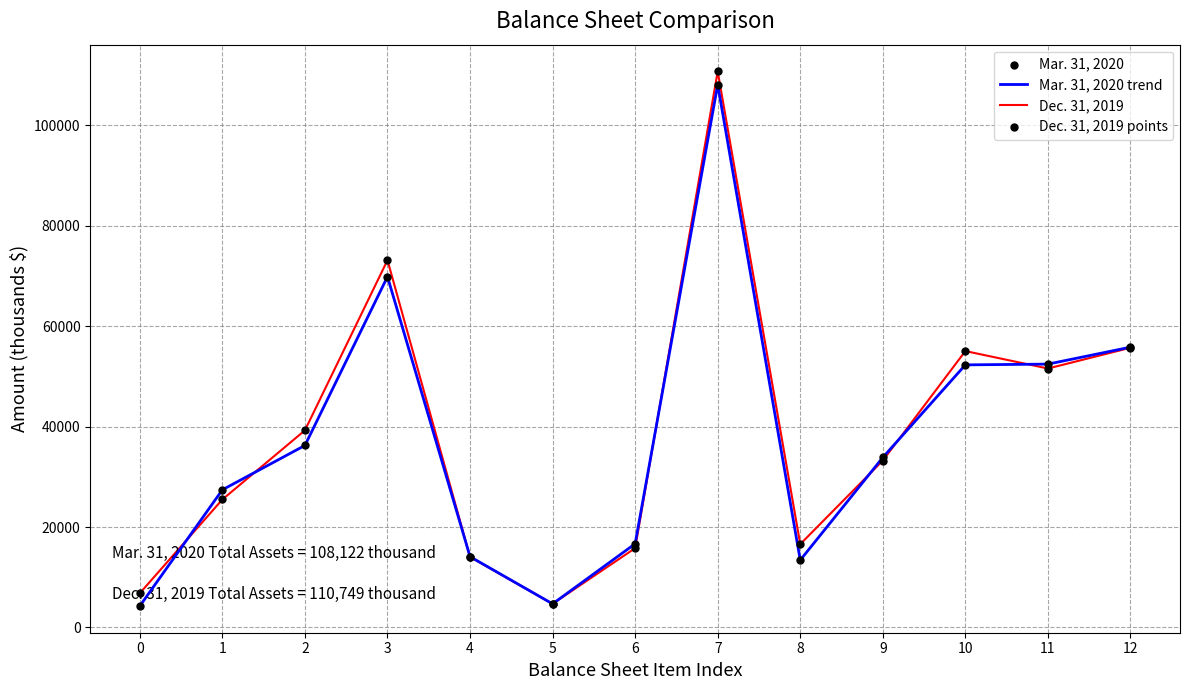

Between 4 and 5, which series saw the biggest shift?

Mar. 31, 2020 trend